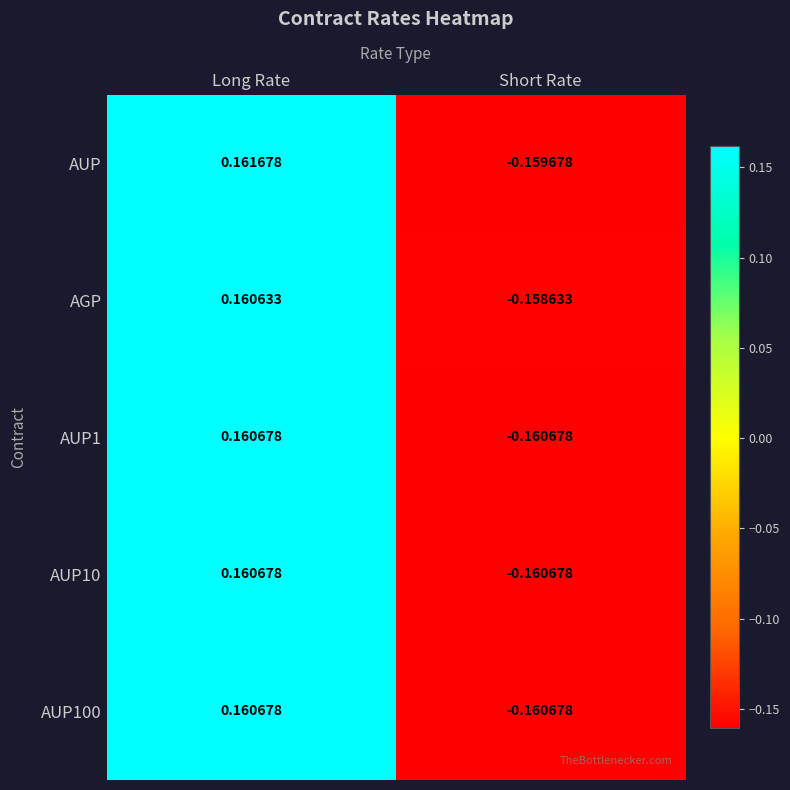

Which category has the highest value in the AUP10 series?

Long Rate